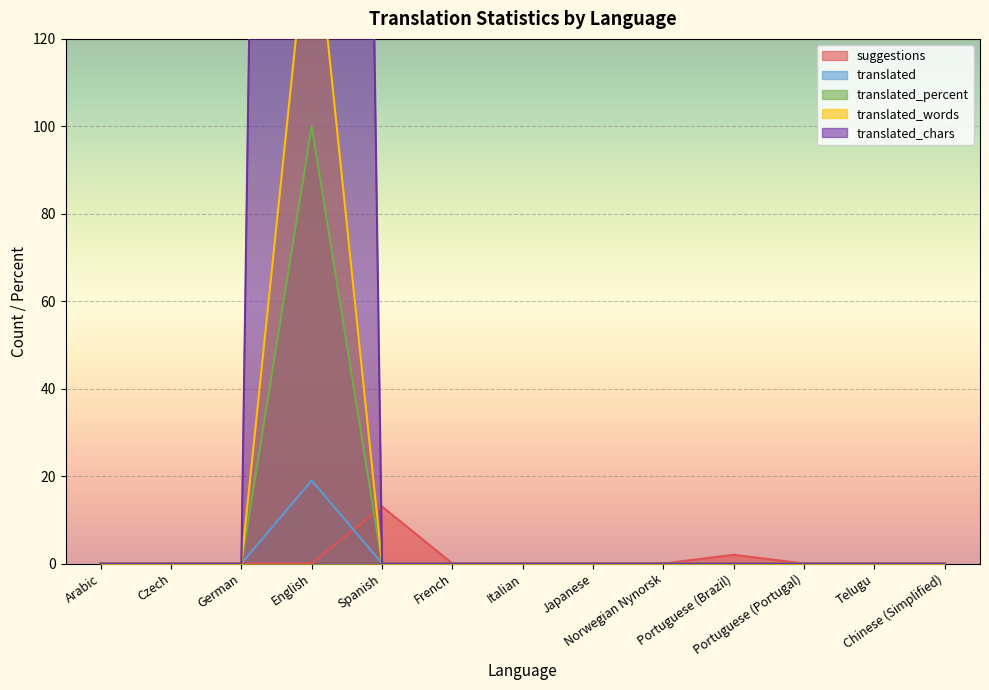

What is the highest value of the suggestions series?

13